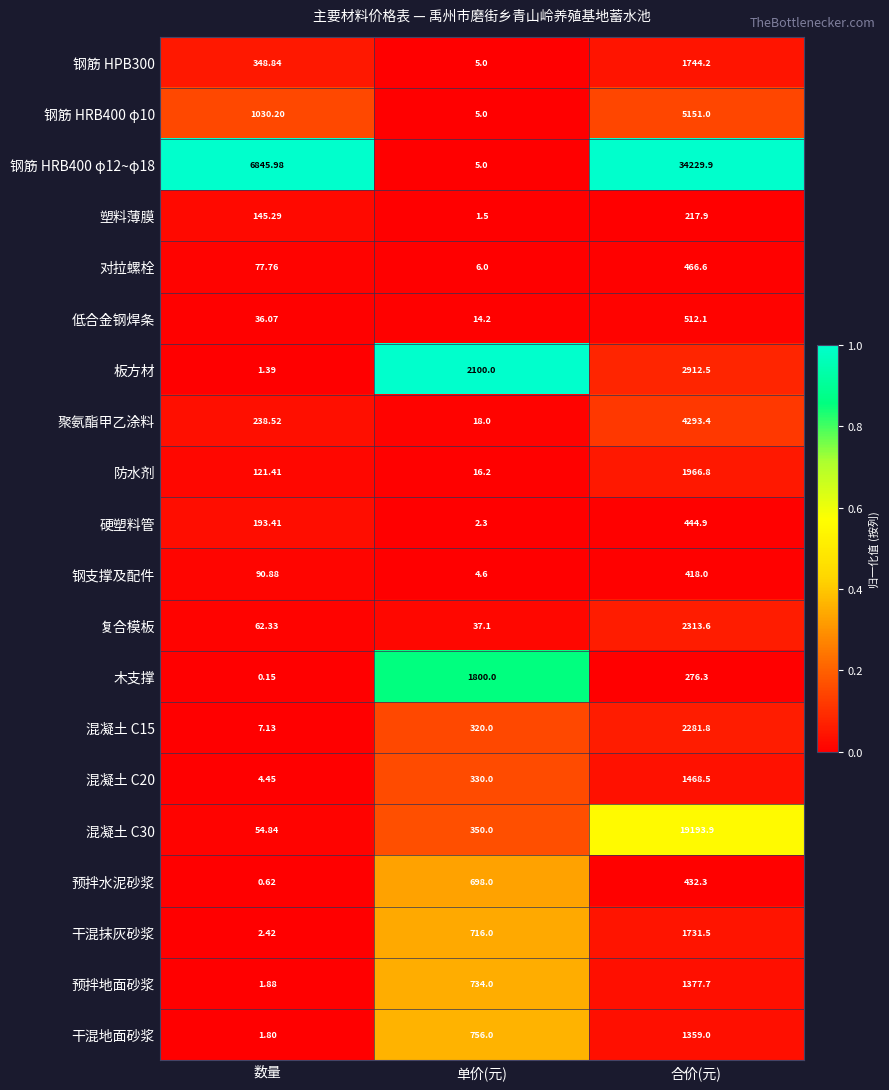

Rank the categories by 复合模板 value from lowest to highest.

单价(元), 数量, 合价(元)